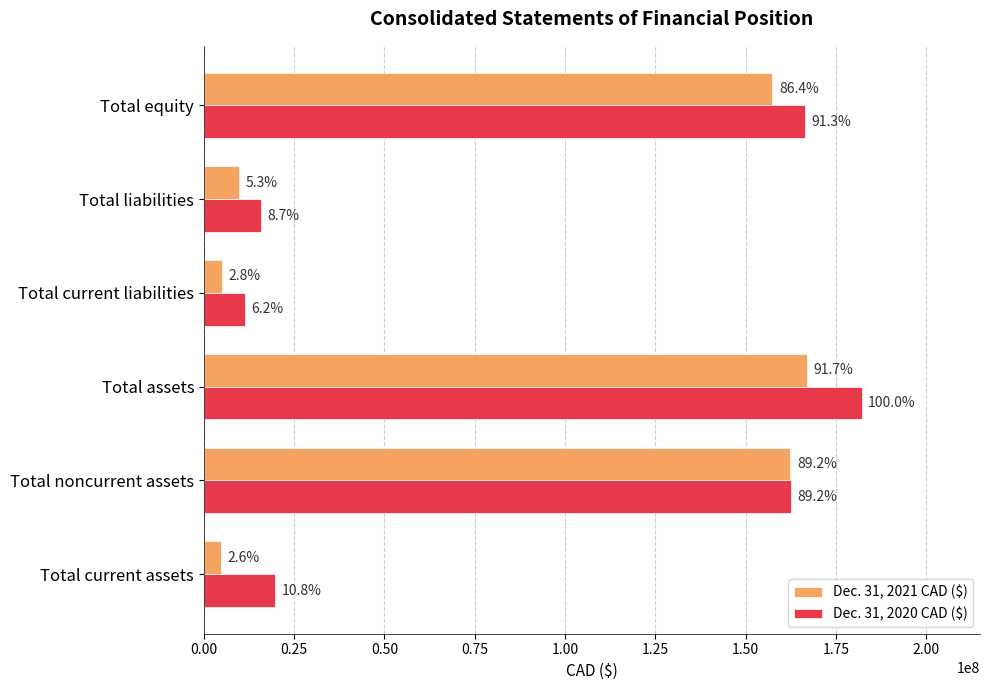

Which series has the largest total across all categories?

Dec. 31, 2020 CAD ($)